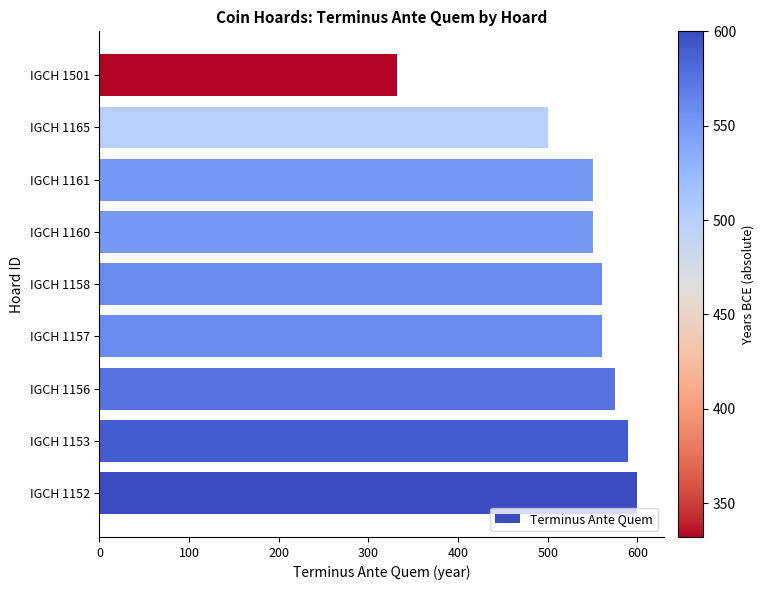

At which label is the value closest to 466?

IGCH 1165